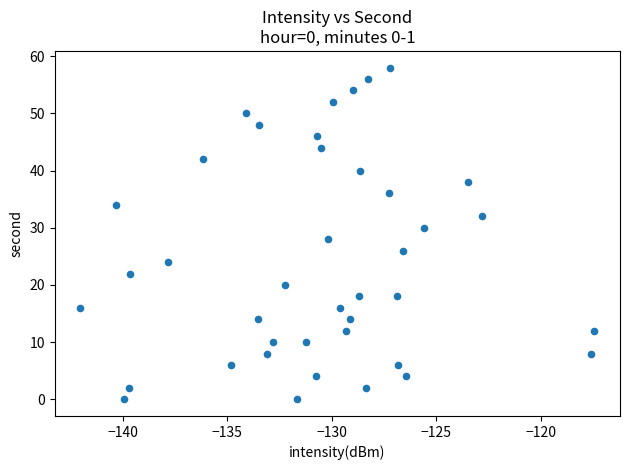

What is the range of Y values (max minus min)?

58